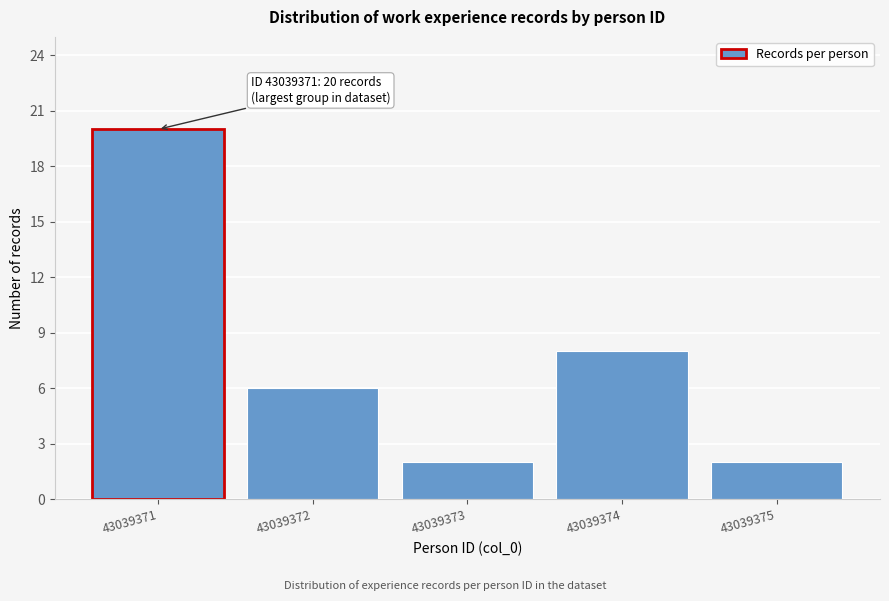

Reading right to left, transcribe all the data shown in this chart.

43039375=2	43039374=8	43039373=2	43039372=6	43039371=20